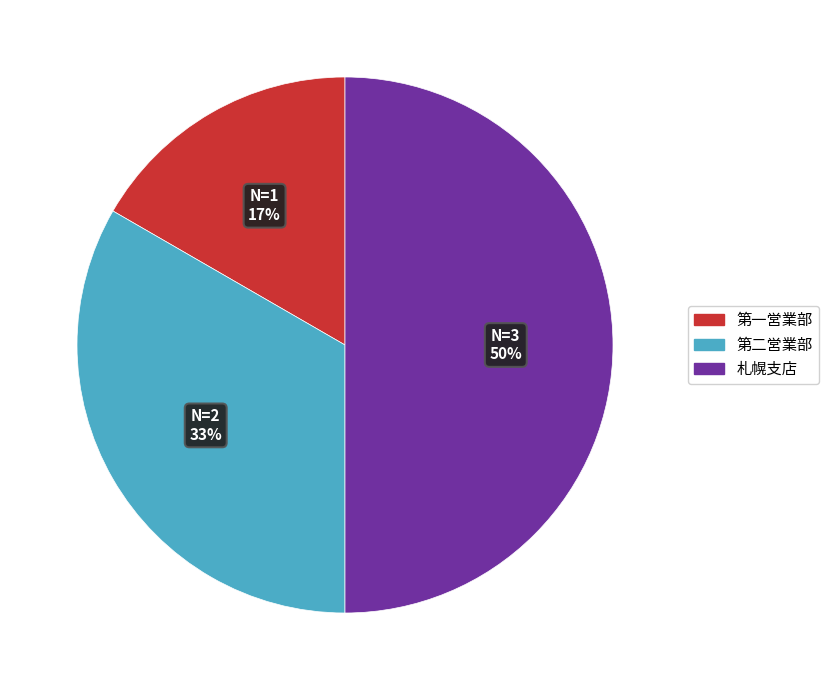

Count the number of slices in the pie.

3